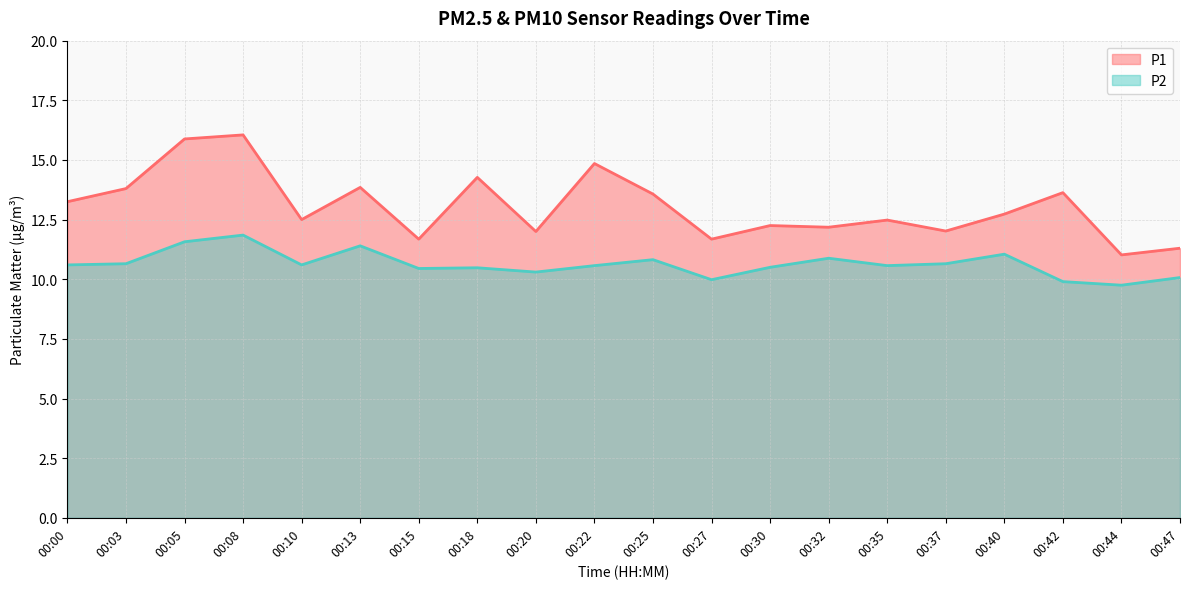

At which label does P1 reach its minimum?

00:44